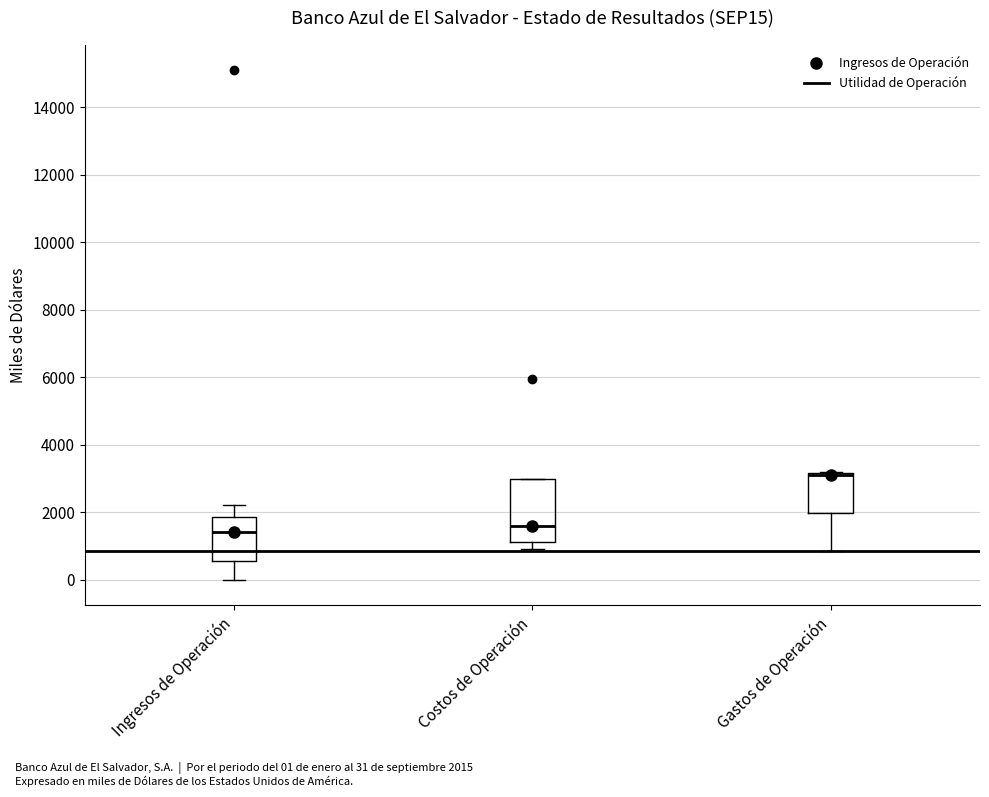

Where is the lower edge of the box for Ingresos de Operación on the y-axis? The values are not printed on the chart, so give them approximately, as read against the axis.

600